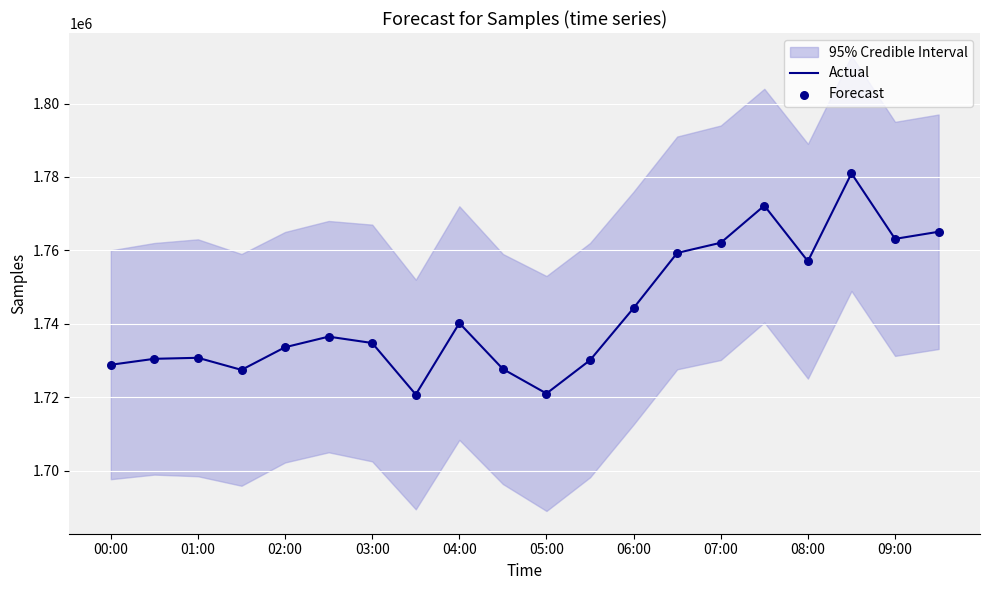

True or false: Actual has a value of 1721006 at 05:00.

True